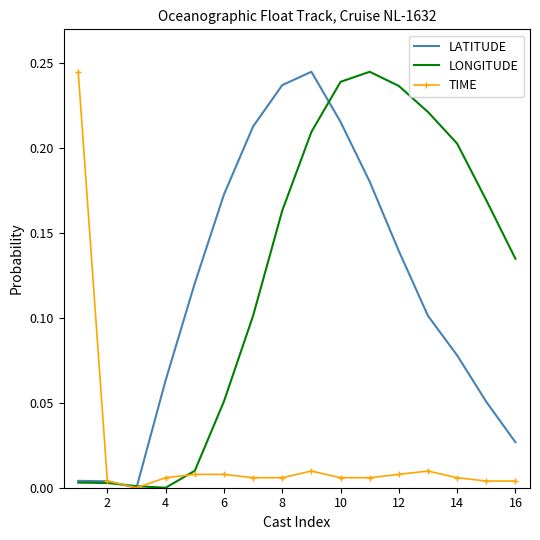

Is it true that LONGITUDE equals 0.0 at 6?

False